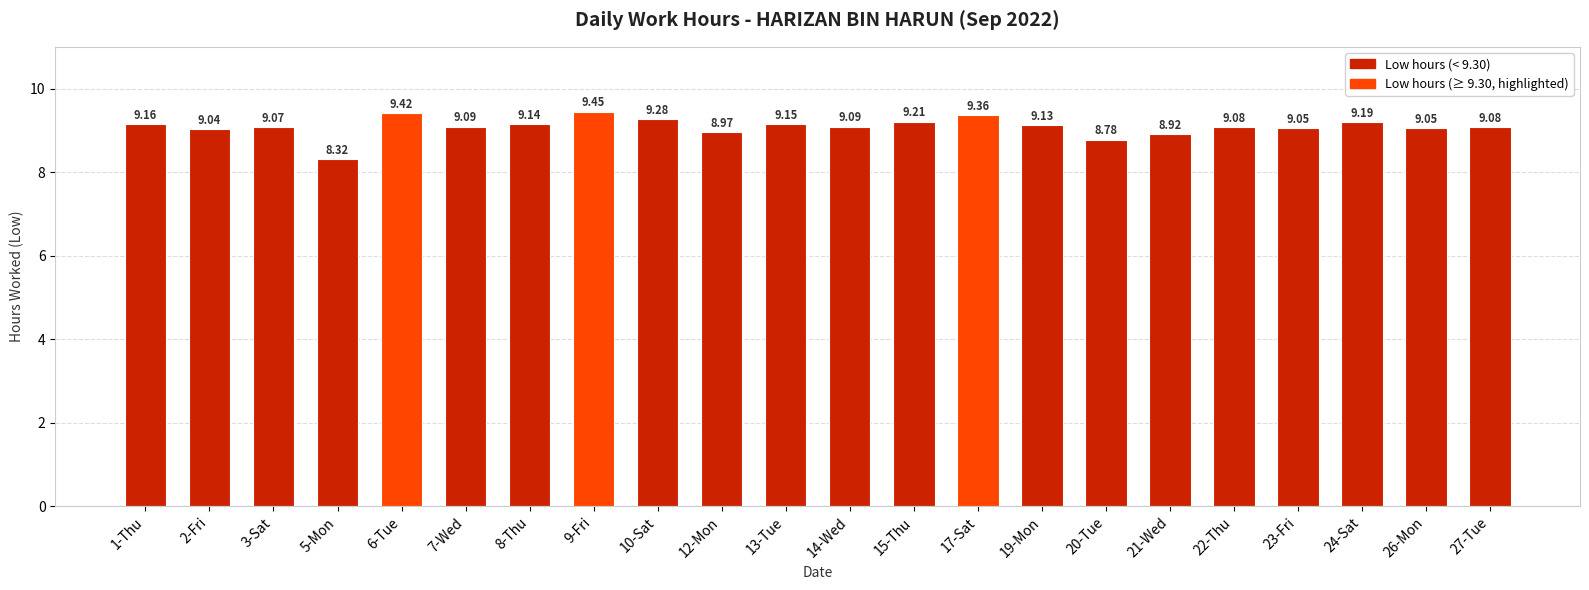

At which label does the data first exceed 9?

1-Thu